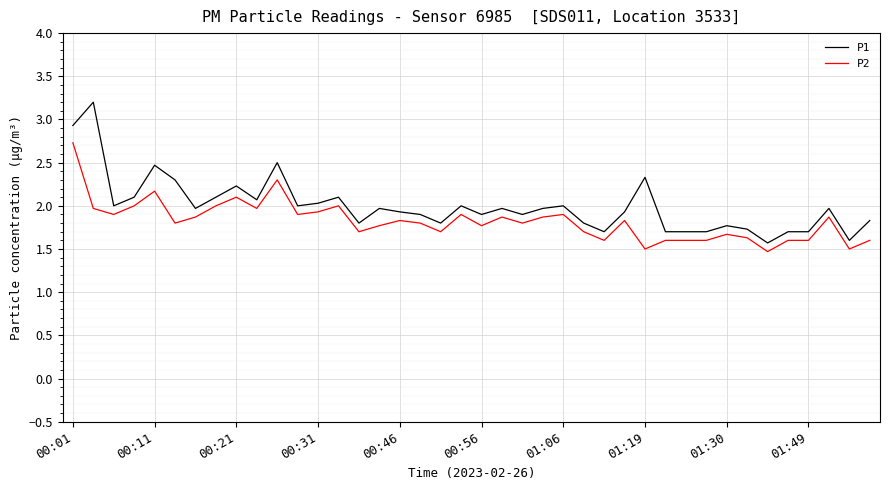

Which series has the widest spread of values?

P1